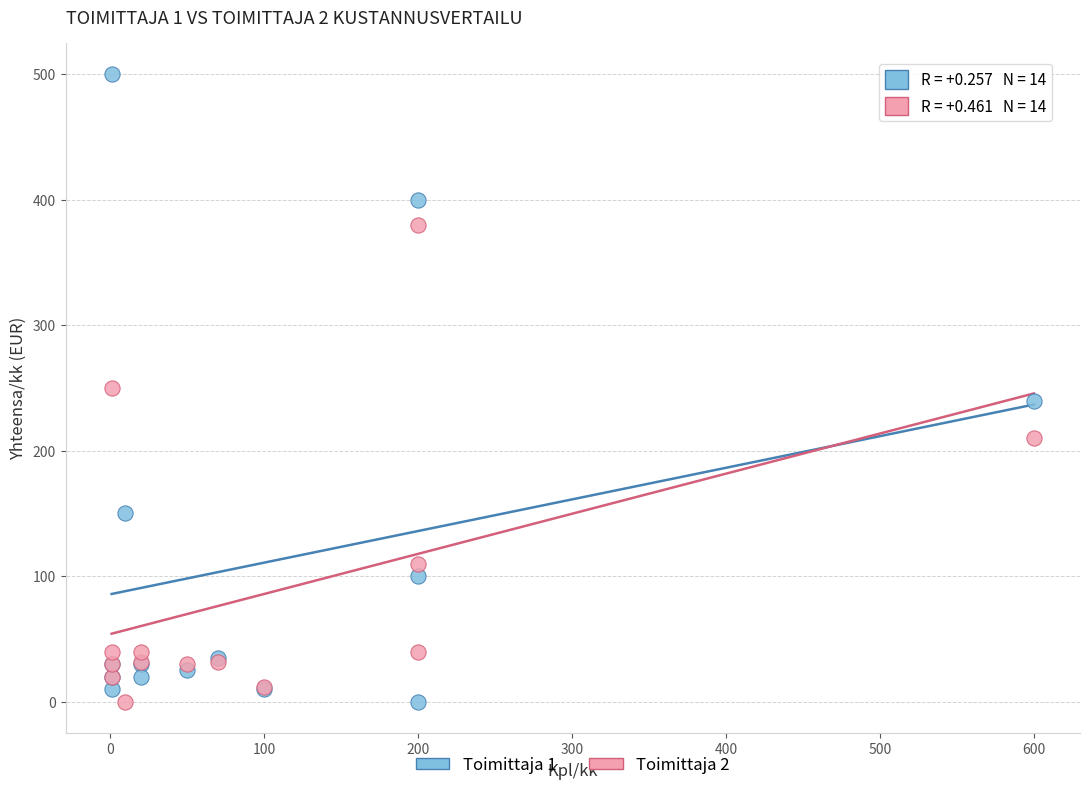

What are all the series names shown in the legend?

Toimittaja 1, Toimittaja 2